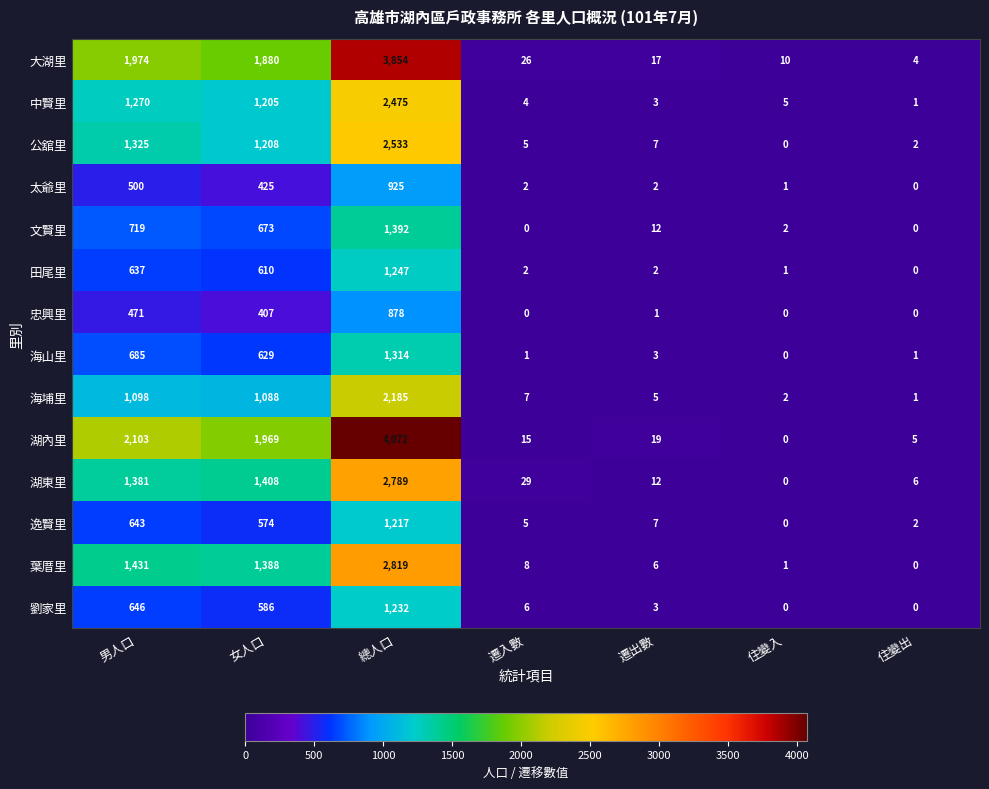

Which series has the widest spread of values?

湖內里